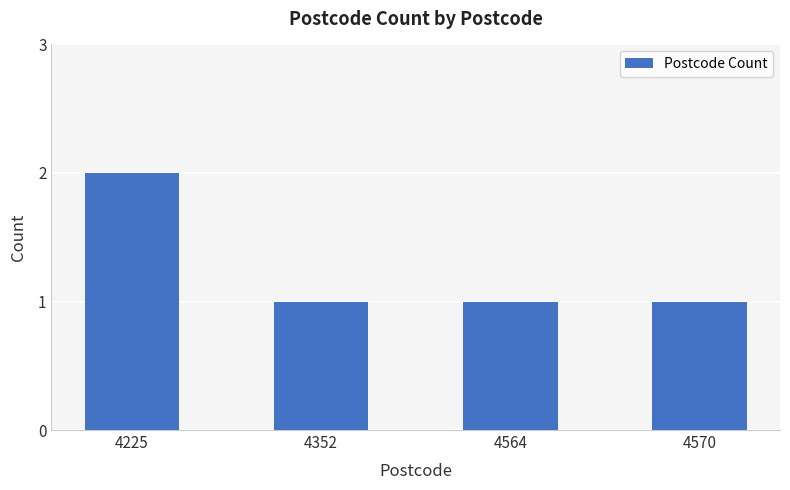

Reading left to right, transcribe all the data shown in this chart.

4225=2	4352=1	4564=1	4570=1